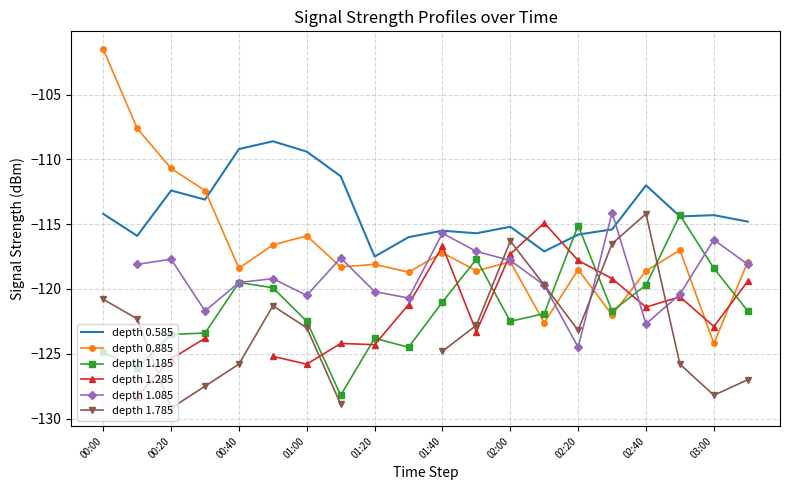

How many categories are shown in the chart?

20